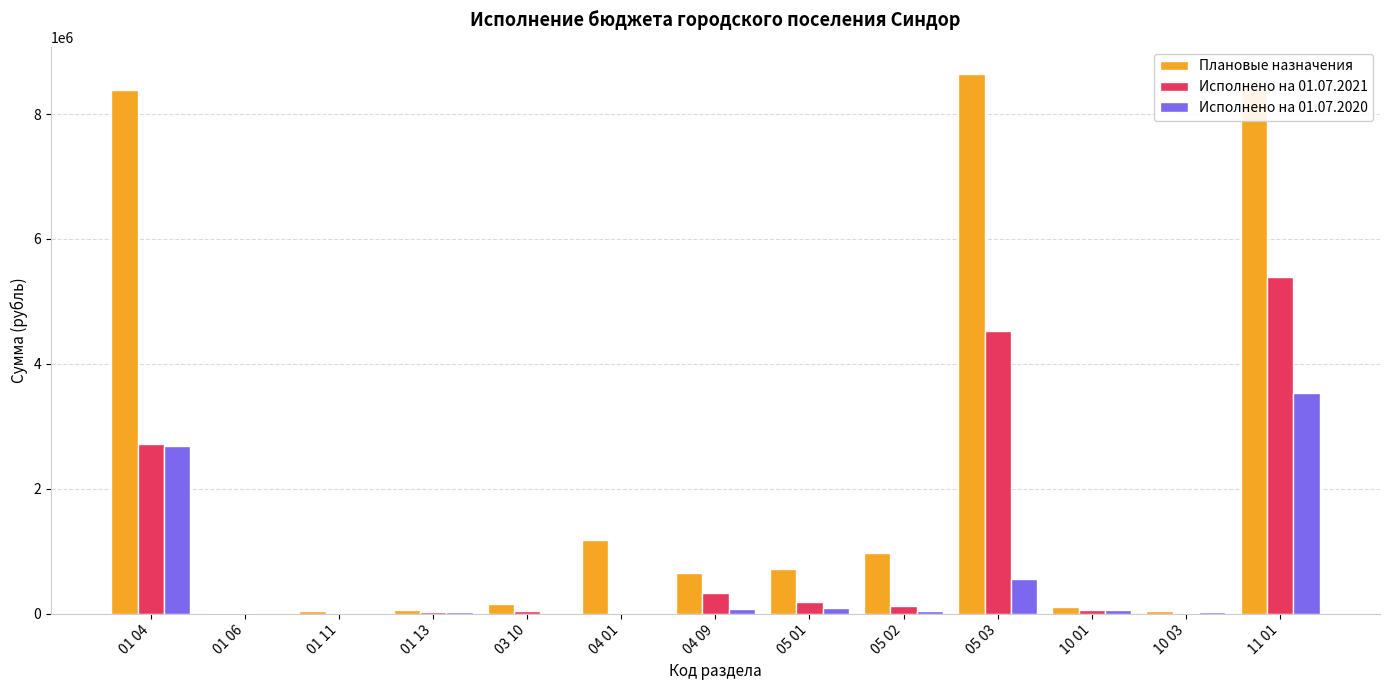

What is the total value across all series at 10 01?

225835.8